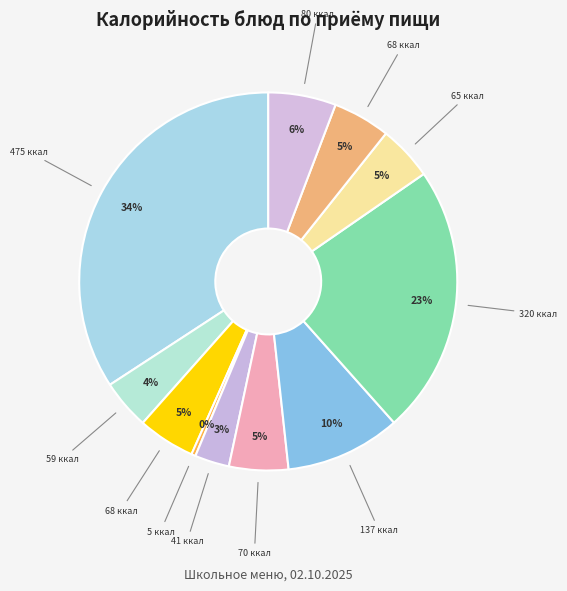

How many segments does this pie chart have?

11